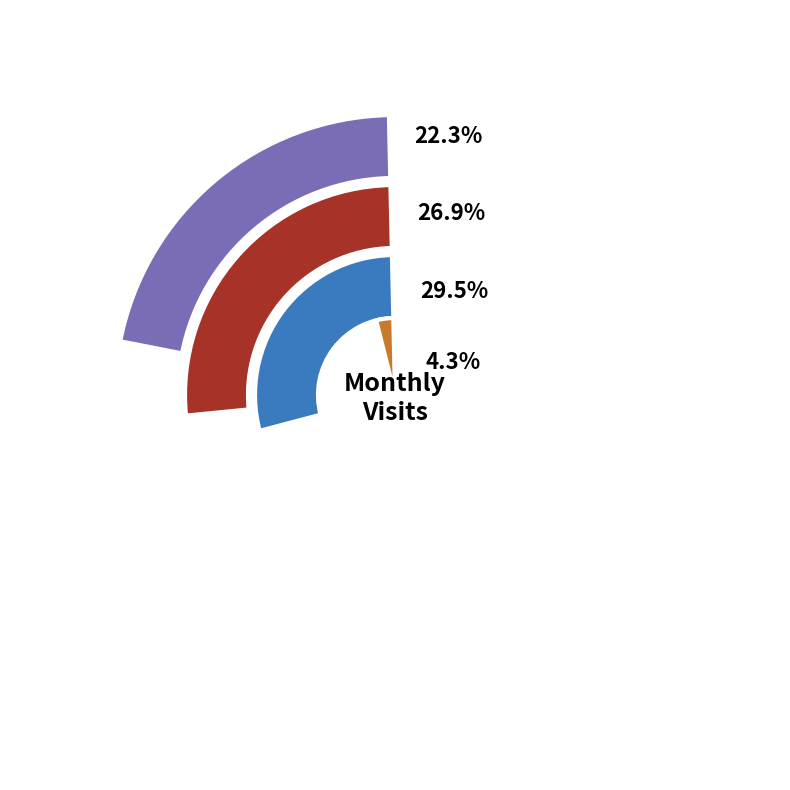

What percentage is the 2023-05 slice, to the nearest percent?

5%